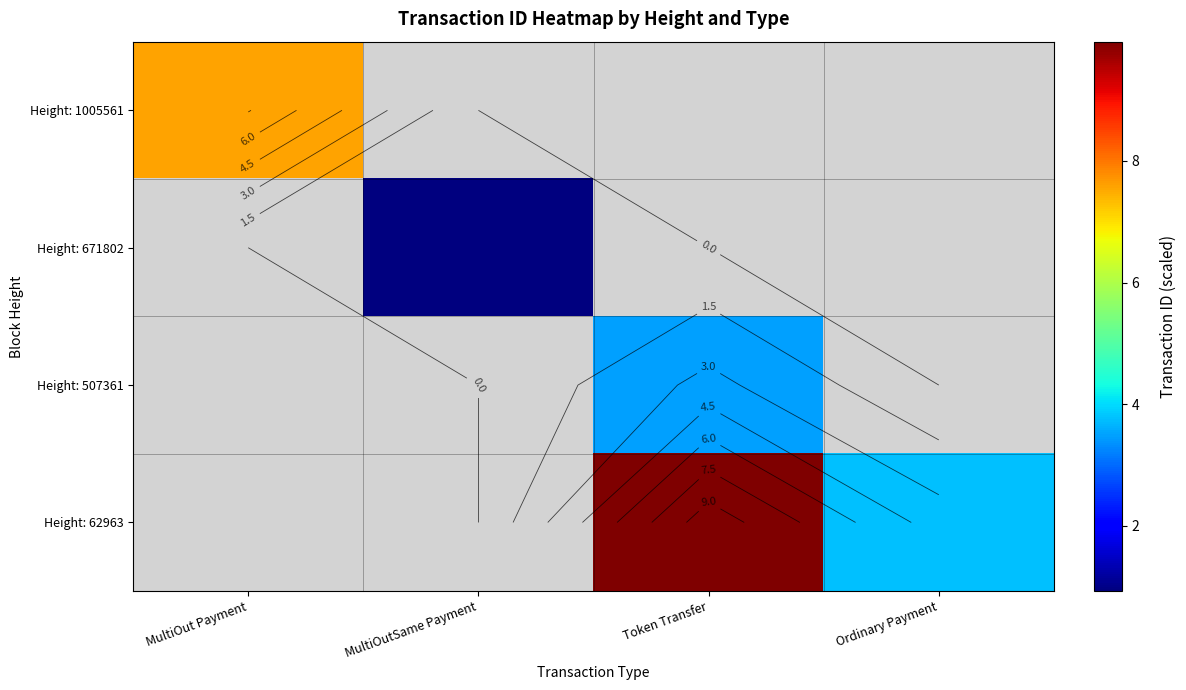

List the labels in order of Height: 671802 value, smallest first.

MultiOut Payment, MultiOutSame Payment, Token Transfer, Ordinary Payment